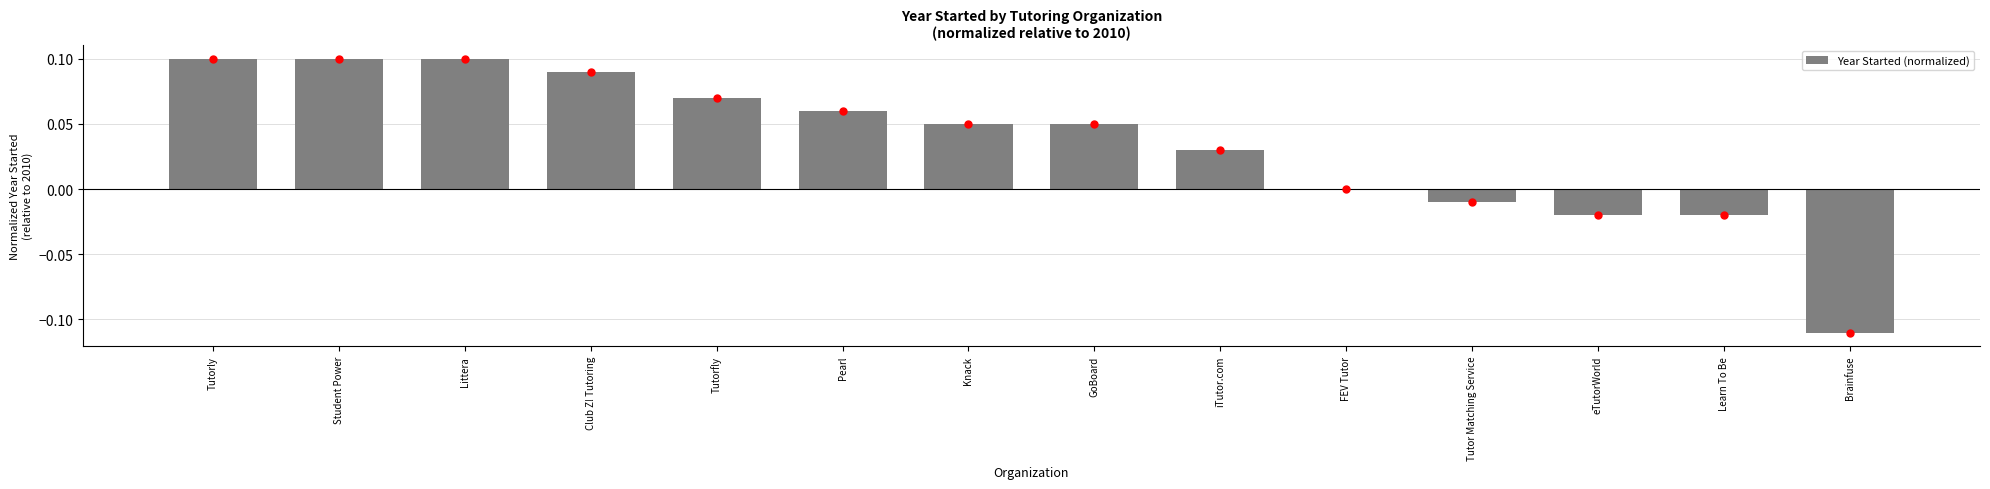

Between Student Power and Brainfuse, which is larger?

Student Power